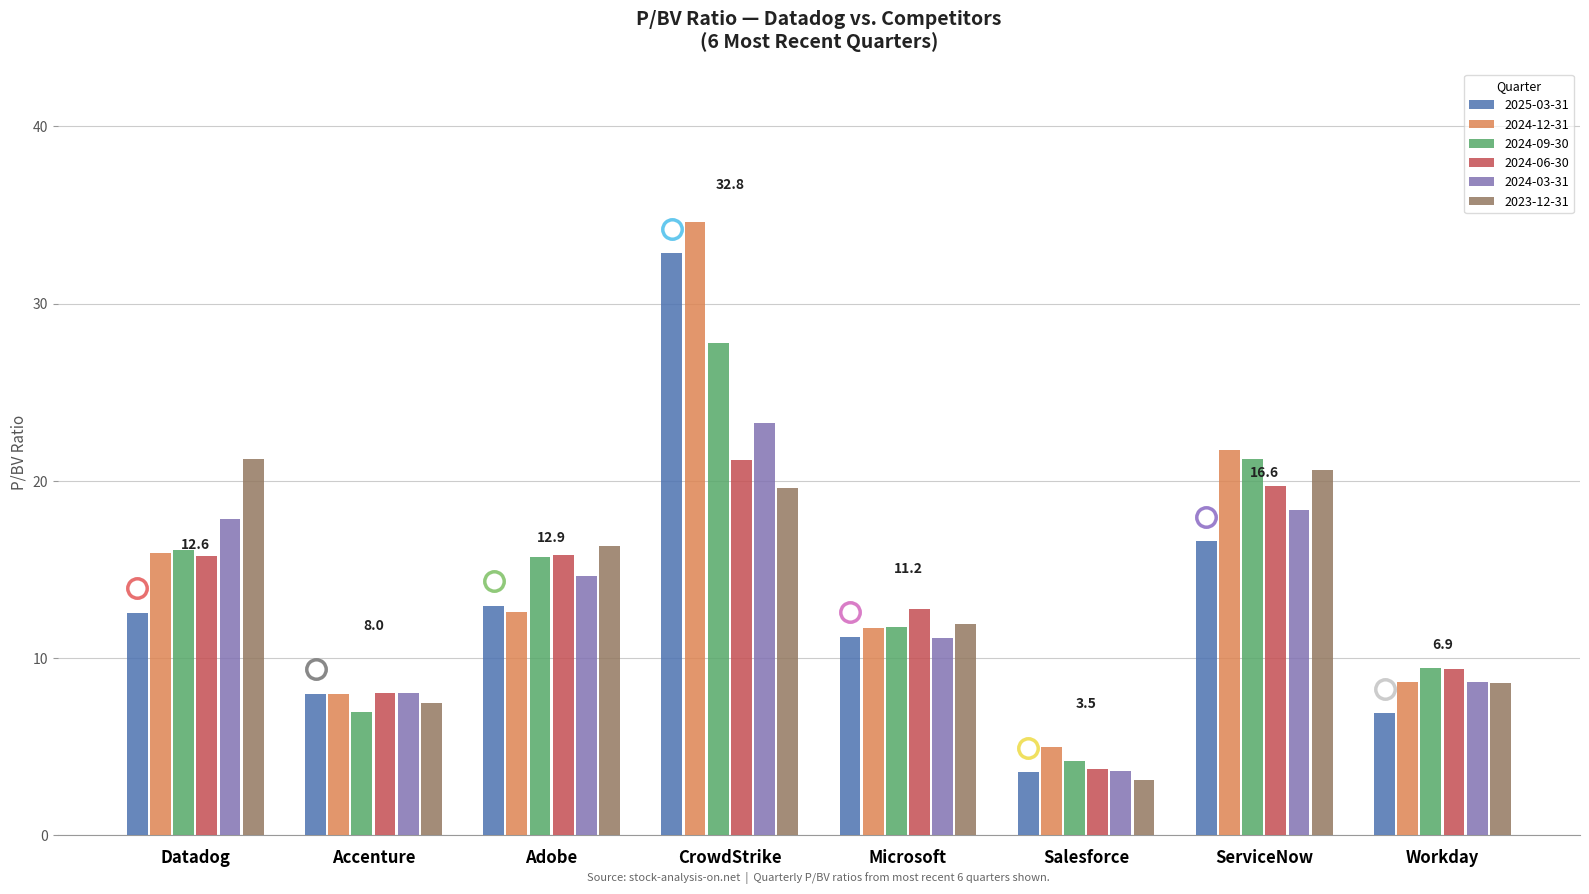

The value of 2024-06-30 at Adobe is 6.8. True or false?

False